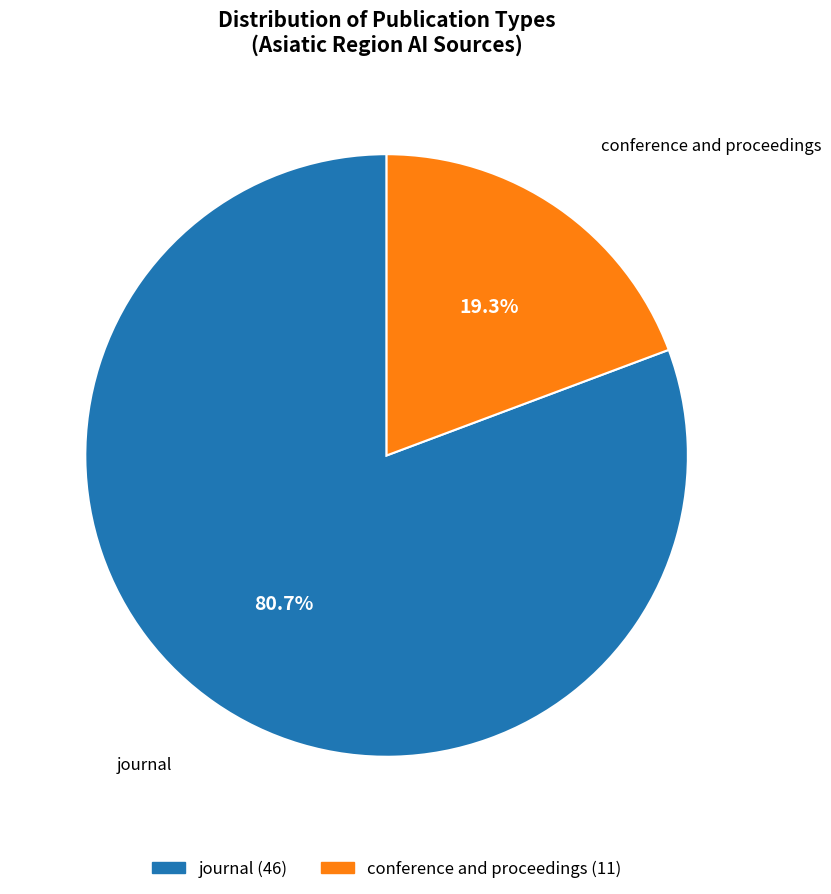

Which has a higher value, journal or conference and proceedings?

journal